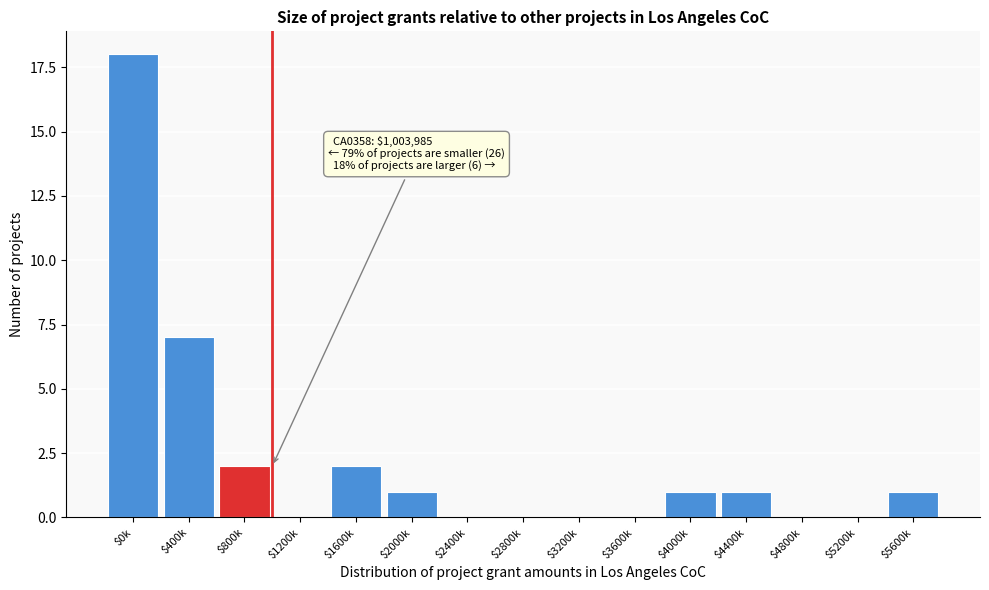

At which label is the value closest to 9?

$400k